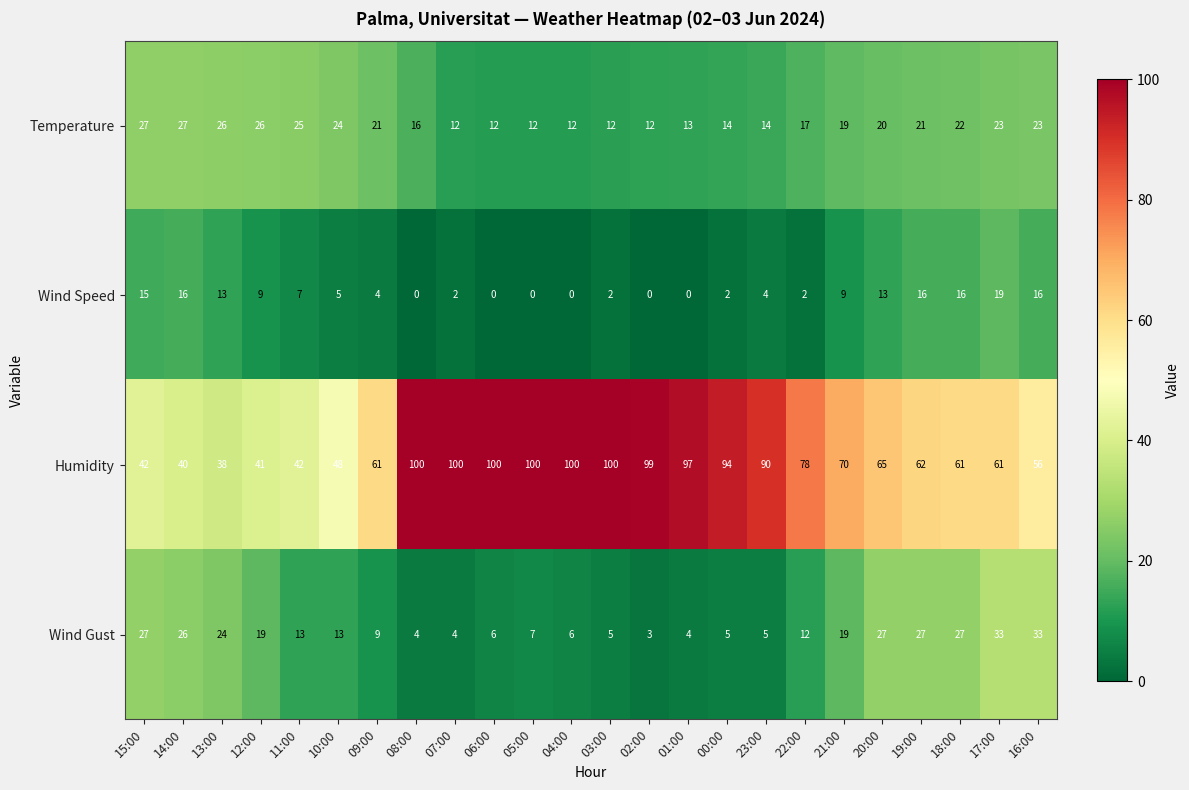

Which series has the widest spread of values?

Humidity